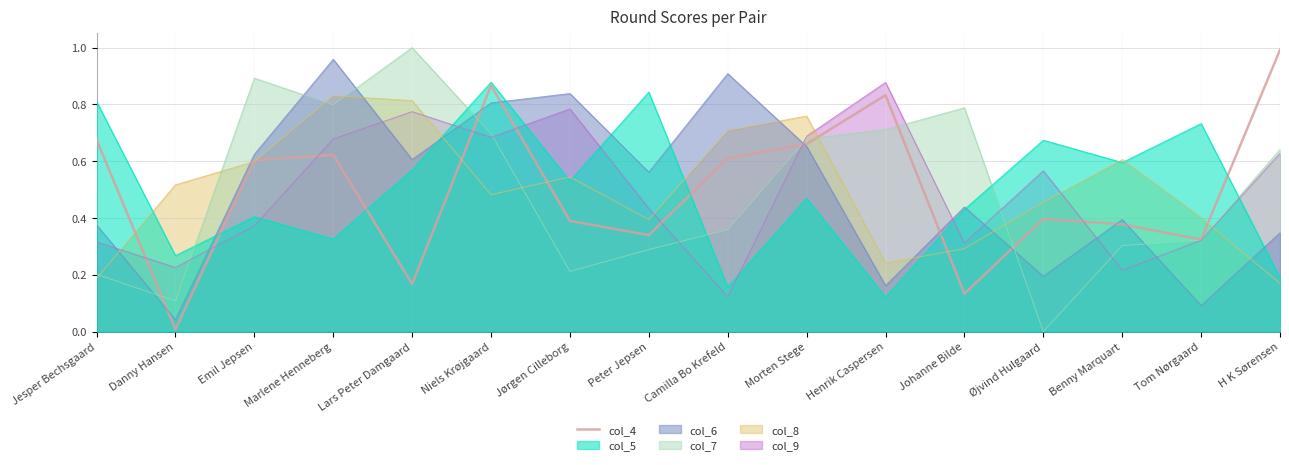

What is the change in value from Jørgen Cilleborg to Tom Nørgaard?

-0.1